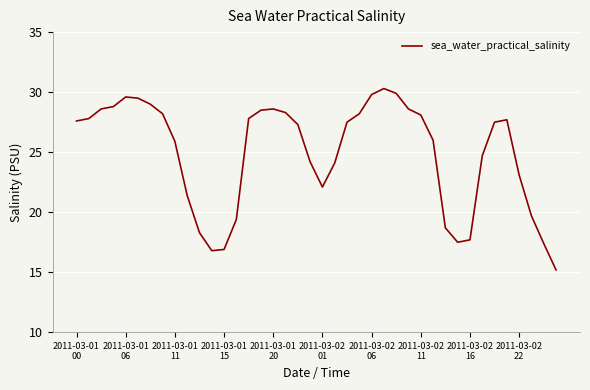

What is the difference between the maximum and minimum values?

15.1